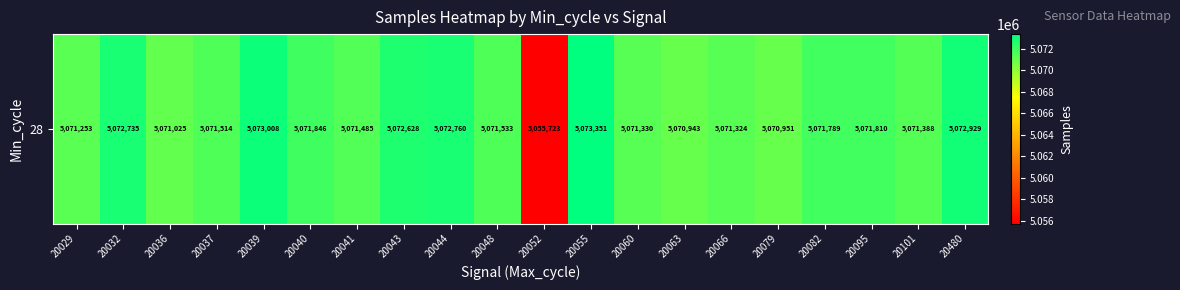

What is the change in value from 20037 to 20079?

-563